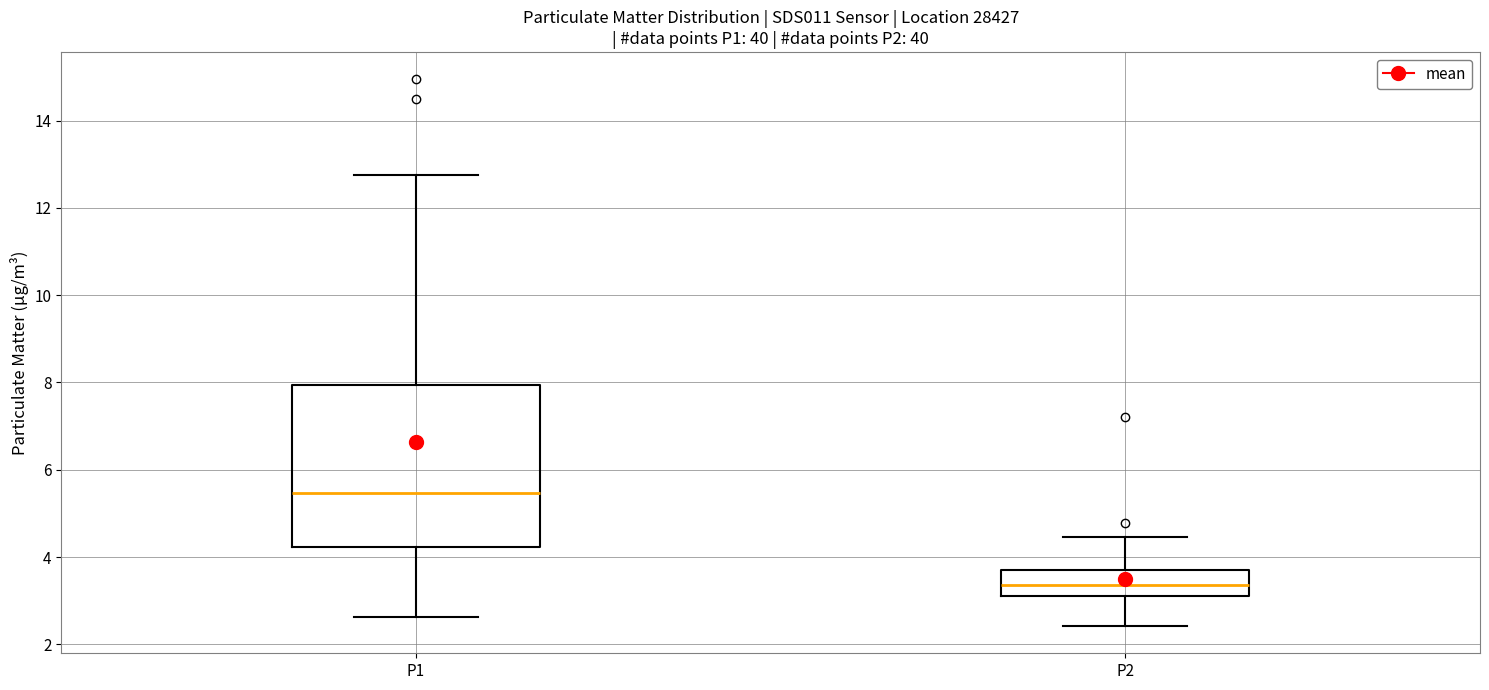

Which box's median line is the highest?

P1